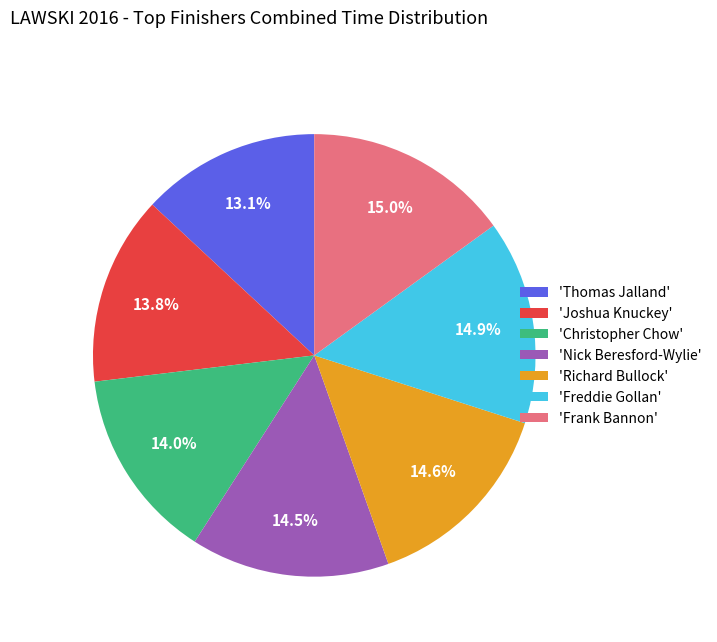

Approximately how many times larger is the value at 'Freddie Gollan' compared to 'Joshua Knuckey'?

1.1